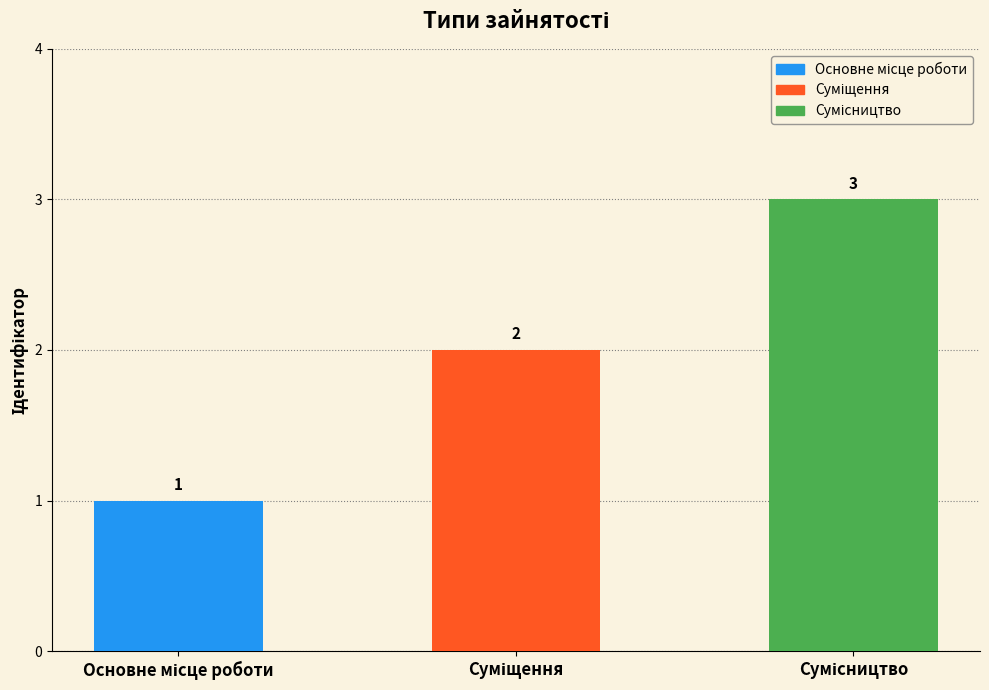

Are the bars horizontal?

No